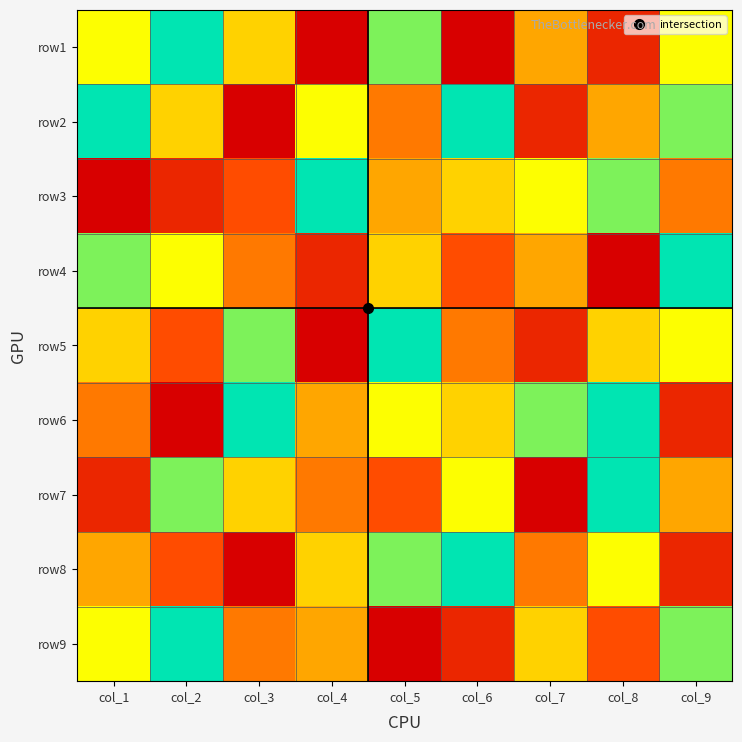

What is the difference between the highest and lowest values at col_4?

8